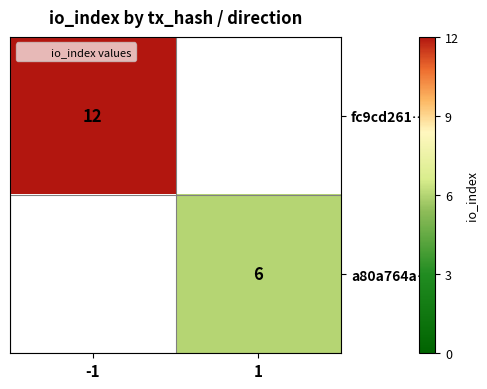

At how many categories does at least one series exceed 9?

1